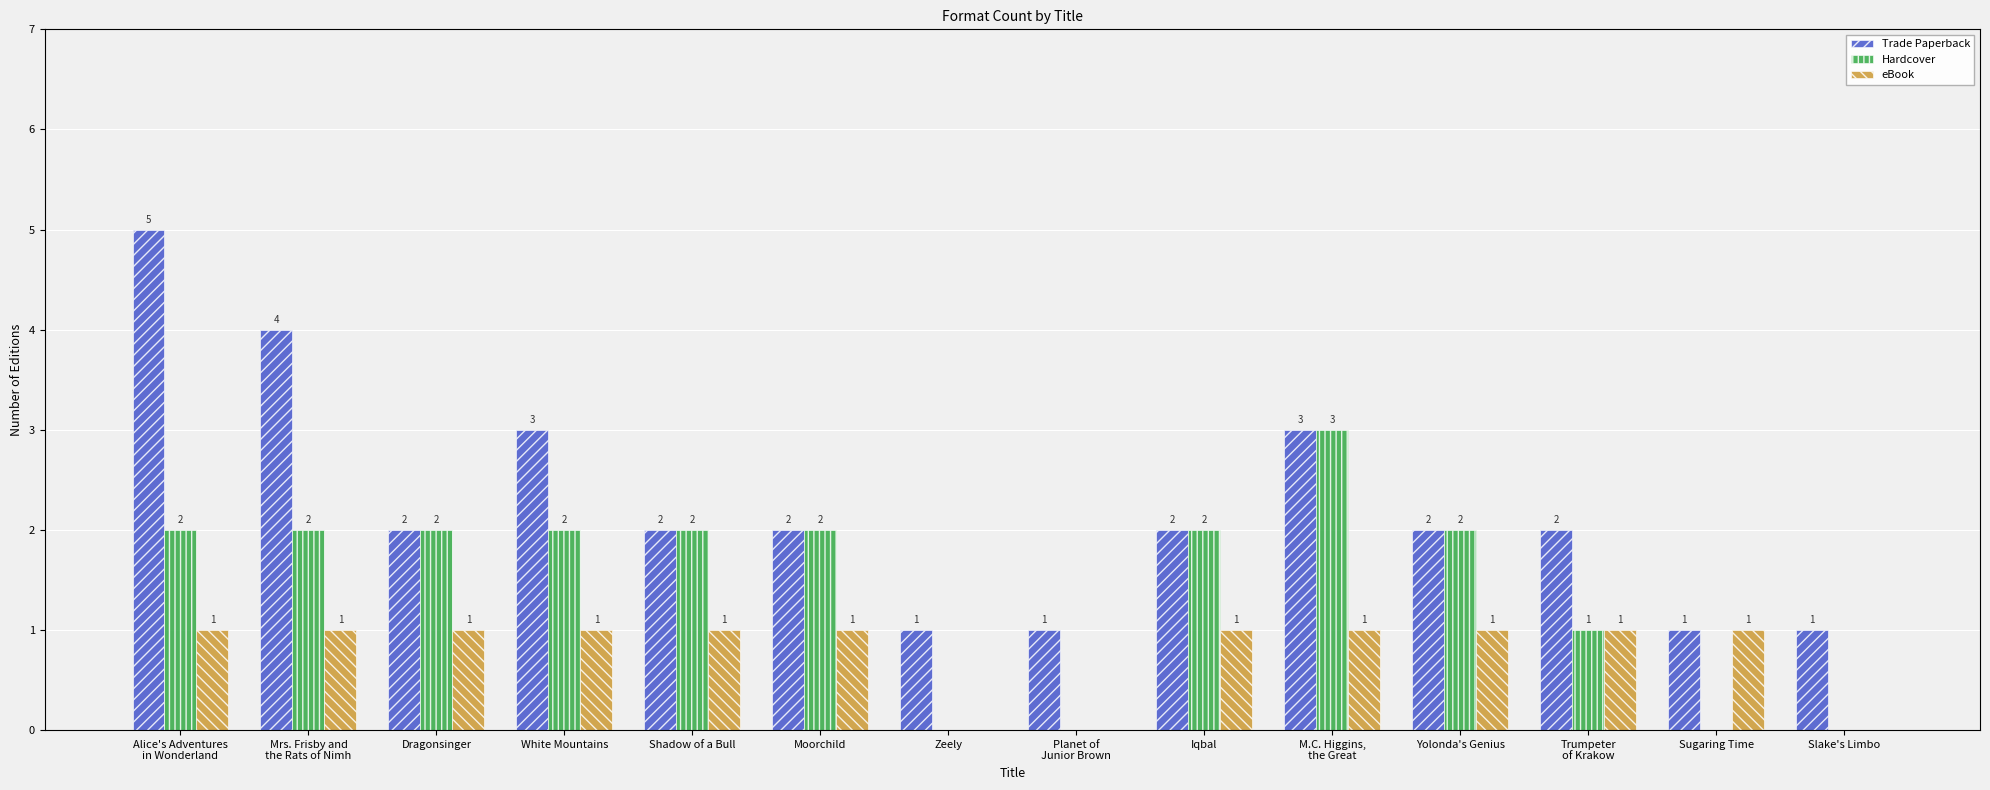

Is it true that eBook equals 0 at Yolonda's Genius?

False